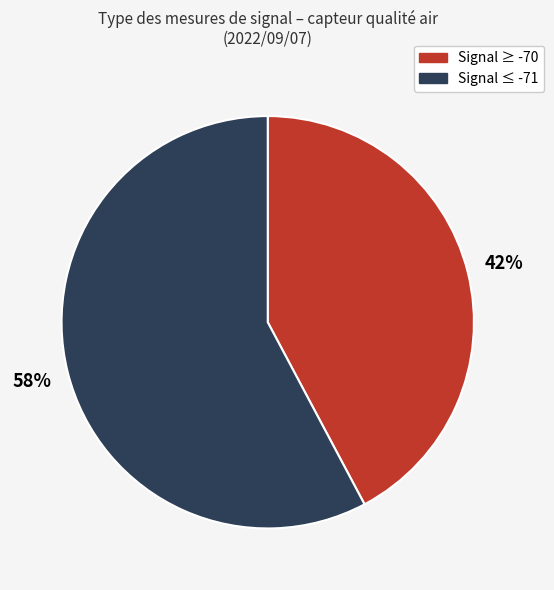

To the nearest percent, what is the difference between the largest and smallest slice percentages?

16%